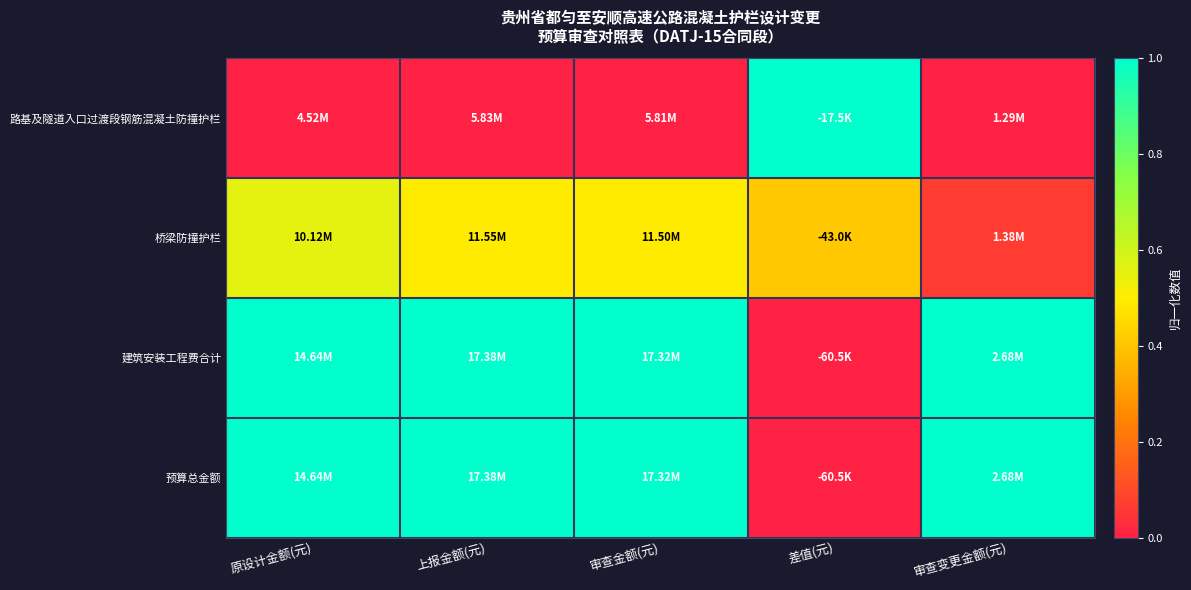

Reading left to right, extract all data points from this chart.

路基及隧道入口过渡段钢筋混凝土防撞护栏: 原设计金额(元)=0.0	上报金额(元)=0.0	审查金额(元)=0.0	差值(元)=1.0	审查变更金额(元)=0.0
桥梁防撞护栏: 原设计金额(元)=0.6	上报金额(元)=0.5	审查金额(元)=0.5	差值(元)=0.4	审查变更金额(元)=0.1
建筑安装工程费合计: 原设计金额(元)=1.0	上报金额(元)=1.0	审查金额(元)=1.0	差值(元)=0.0	审查变更金额(元)=1.0
预算总金额: 原设计金额(元)=1.0	上报金额(元)=1.0	审查金额(元)=1.0	差值(元)=0.0	审查变更金额(元)=1.0